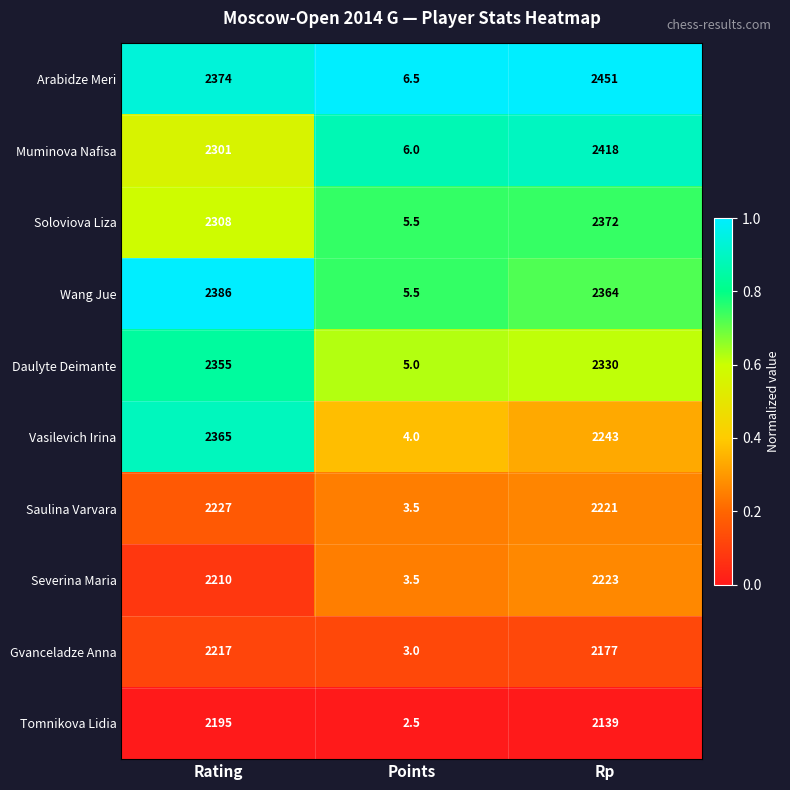

Between Rating and Points, which series saw the biggest shift?

Wang Jue